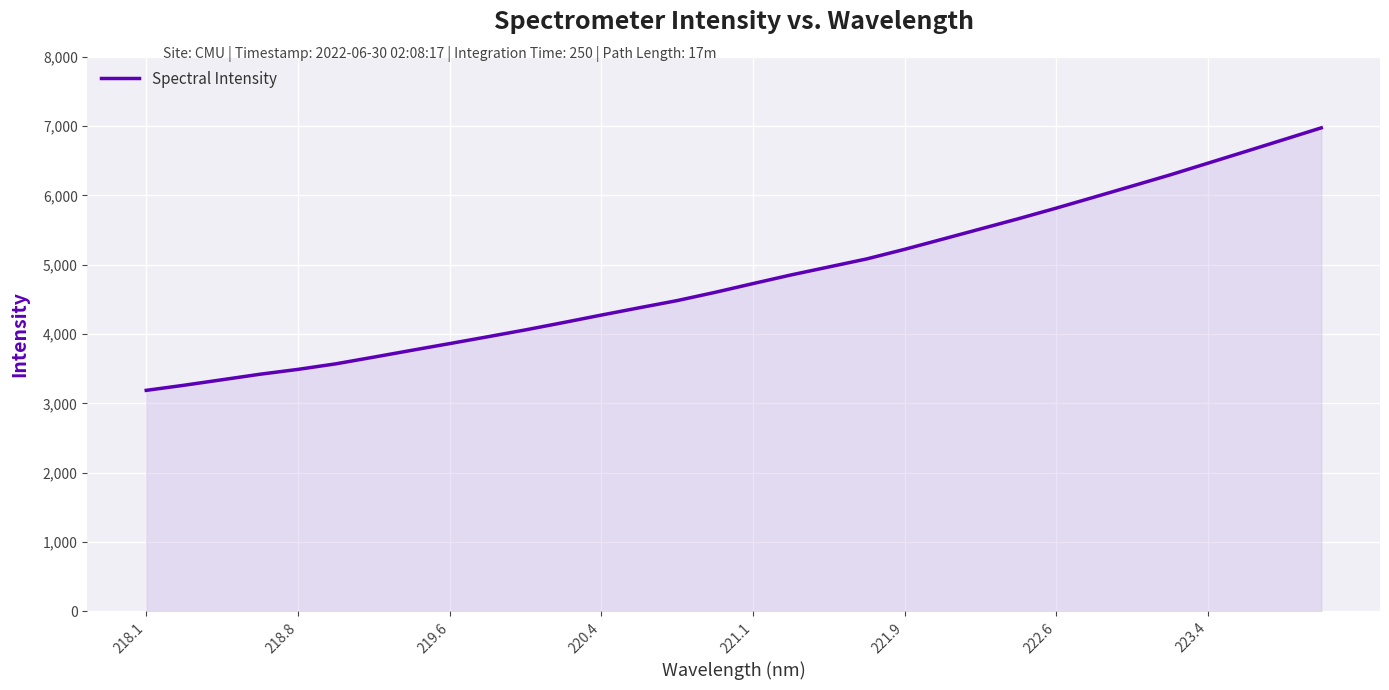

Does the chart have visible grid lines?

Yes